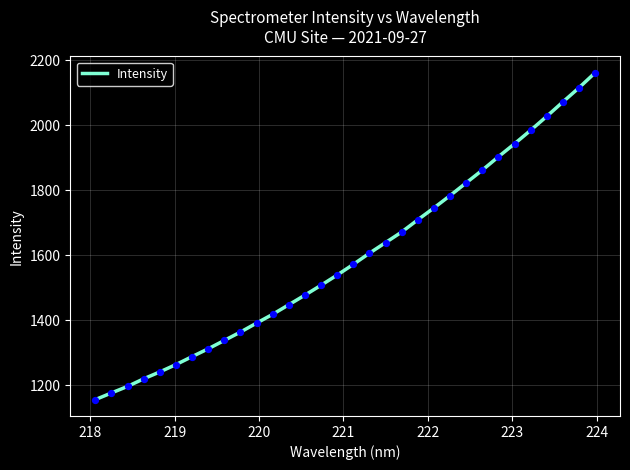

What is the greatest value displayed?

2161.5